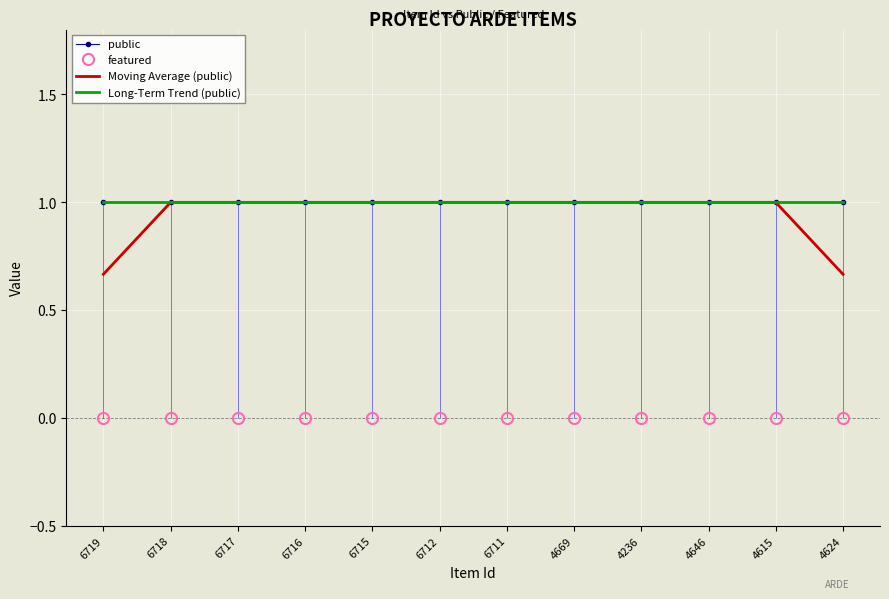

What is the total value across all series at 4236?

3.0